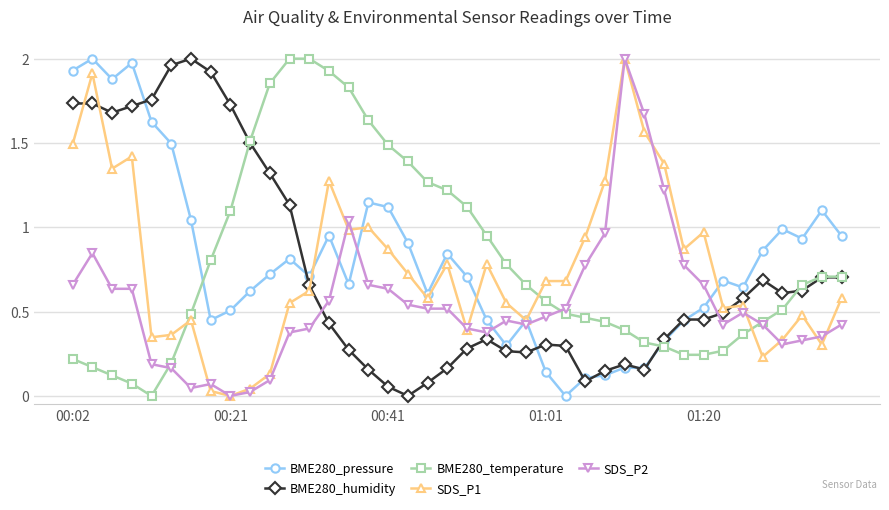

What are all the series names shown in the legend?

BME280_pressure, BME280_humidity, BME280_temperature, SDS_P1, SDS_P2